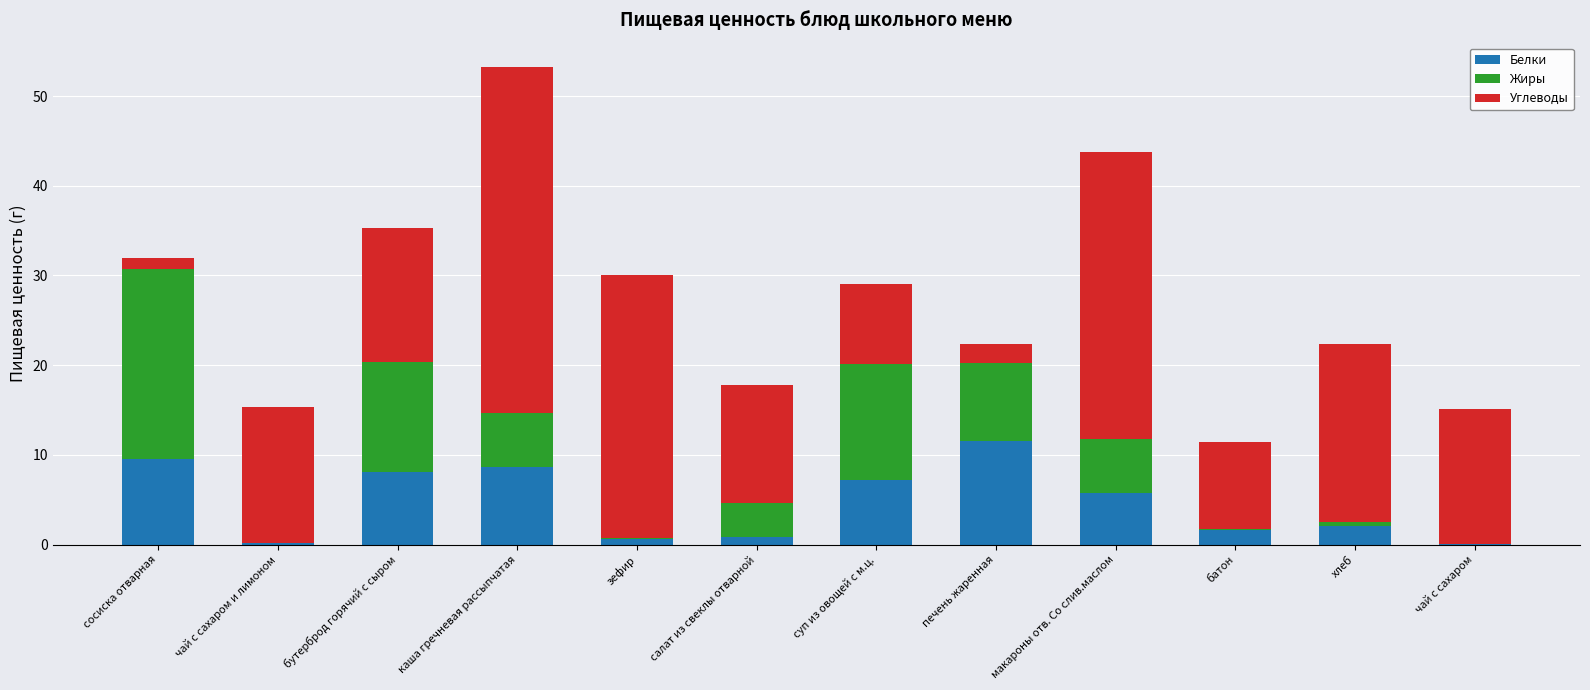

At which category is the sum across all series the highest?

каша гречневая рассыпчатая